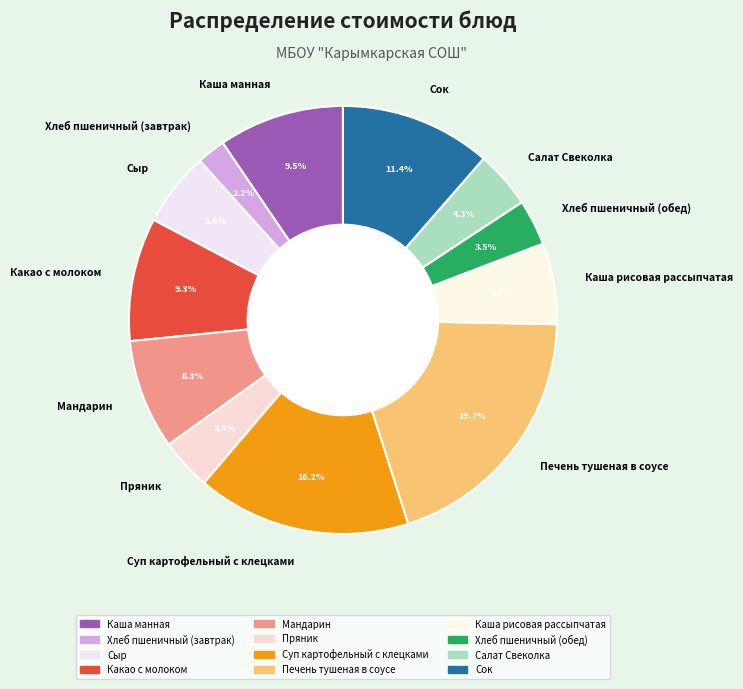

What portion of the pie excludes Какао с молоком?

90.7%